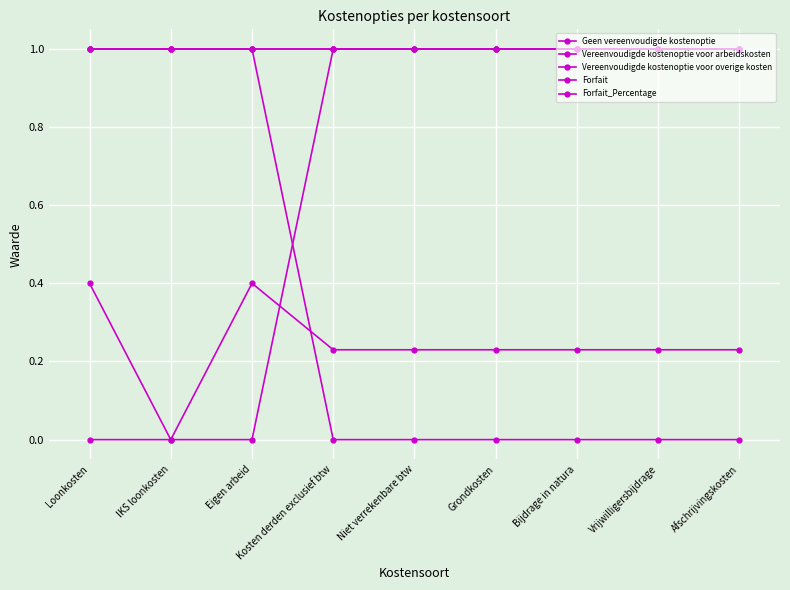

What is the greatest value displayed?

1.0